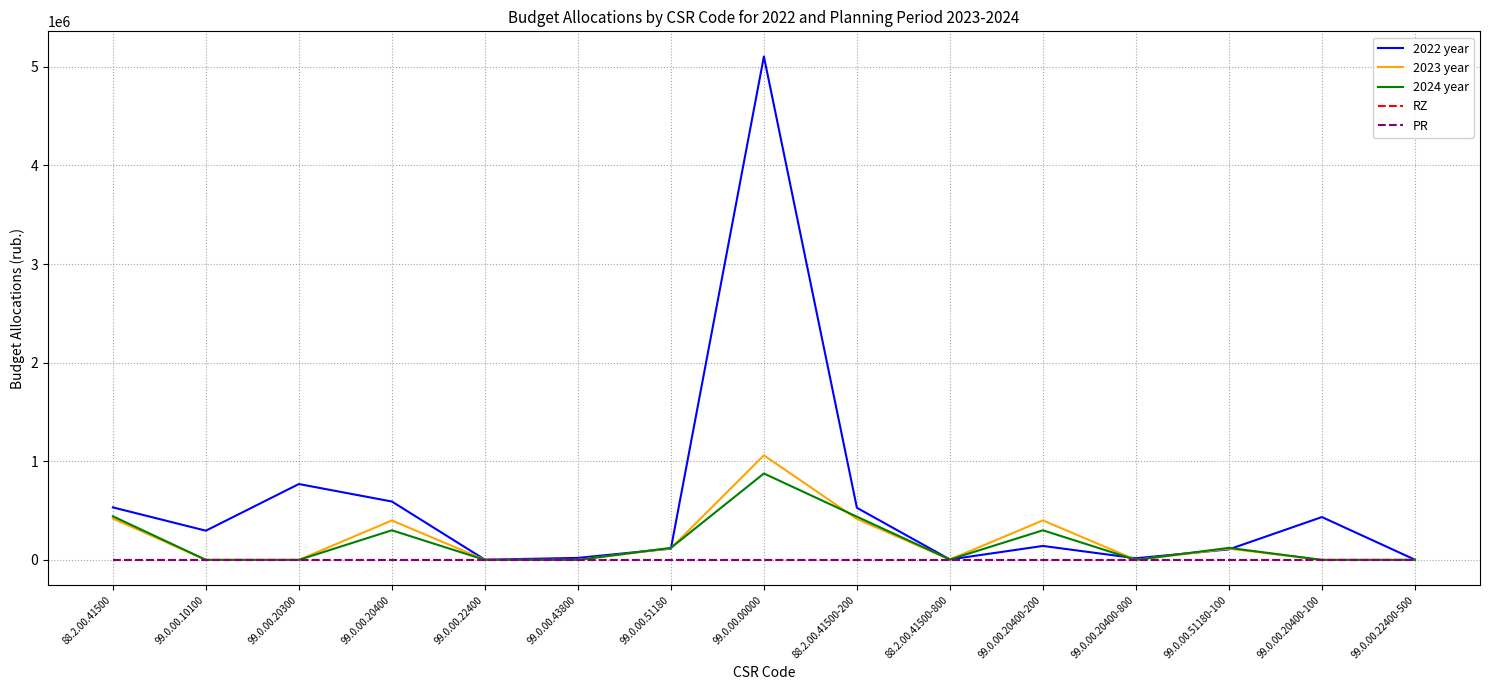

Which series changed the most between 99.0.00.20400-200 and 99.0.00.20400-100?

2023 year